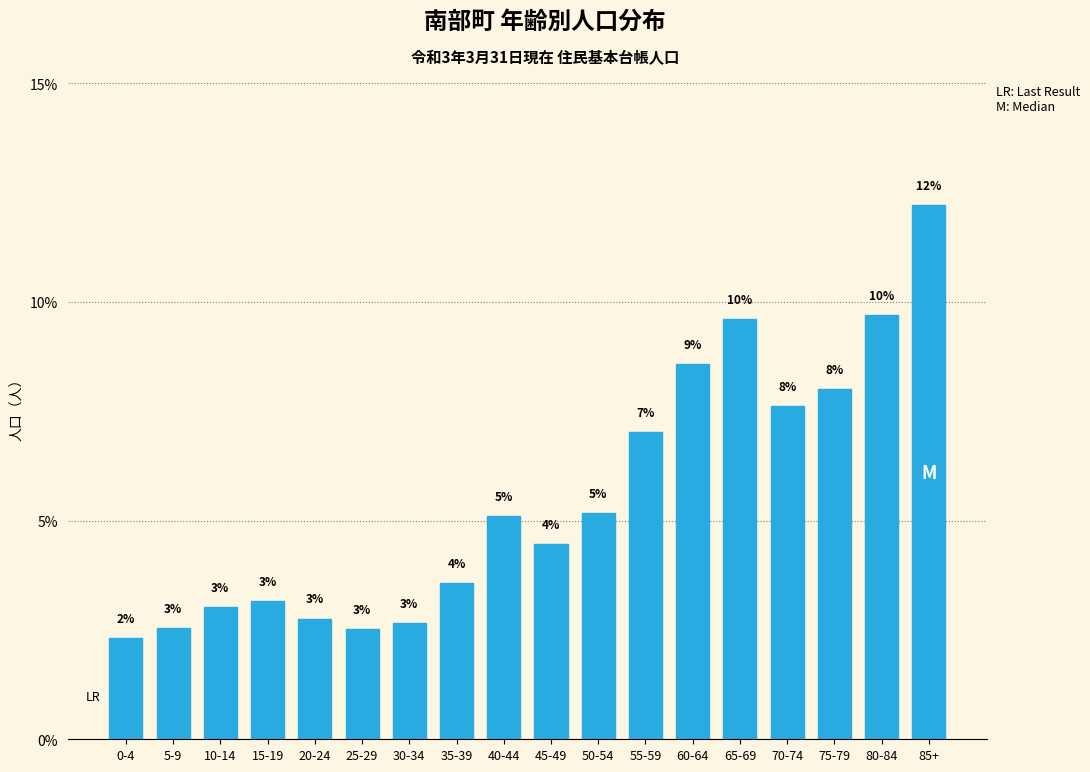

At which label is the value closest to 7?

55-59